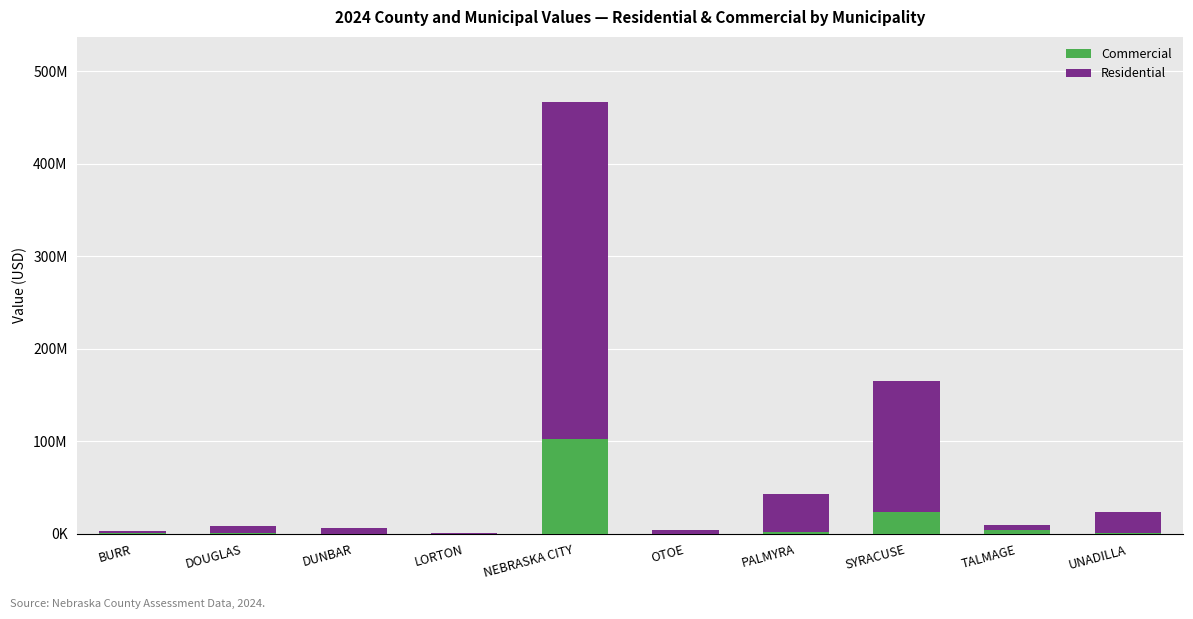

Are the bars horizontal?

No